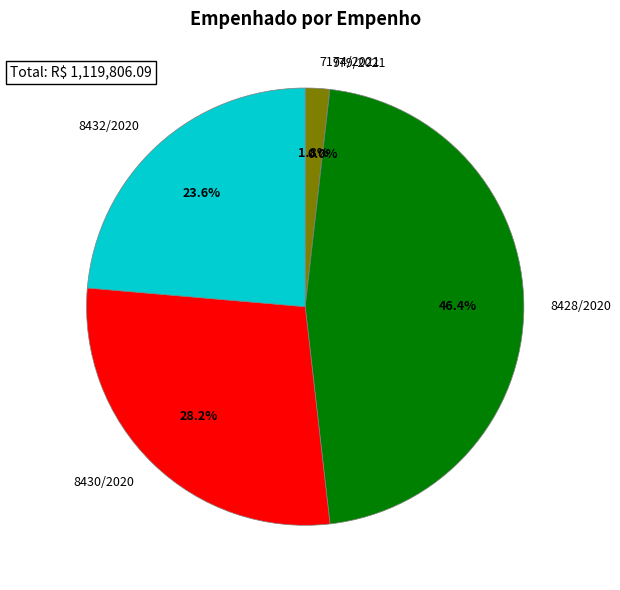

Between 7174/2021 and 8428/2020, which is larger?

8428/2020